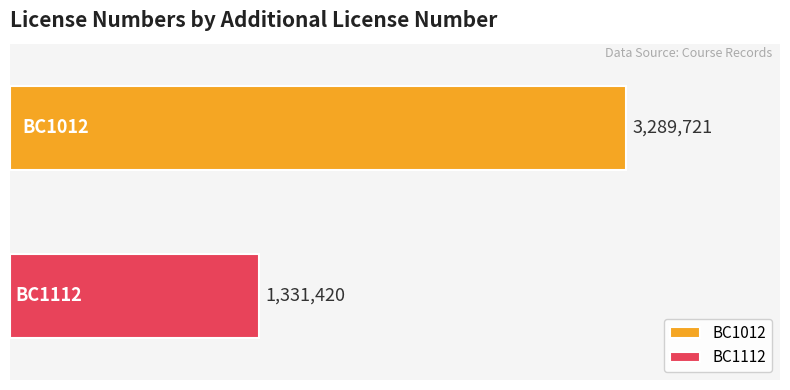

Which series has the widest spread of values?

BC1012